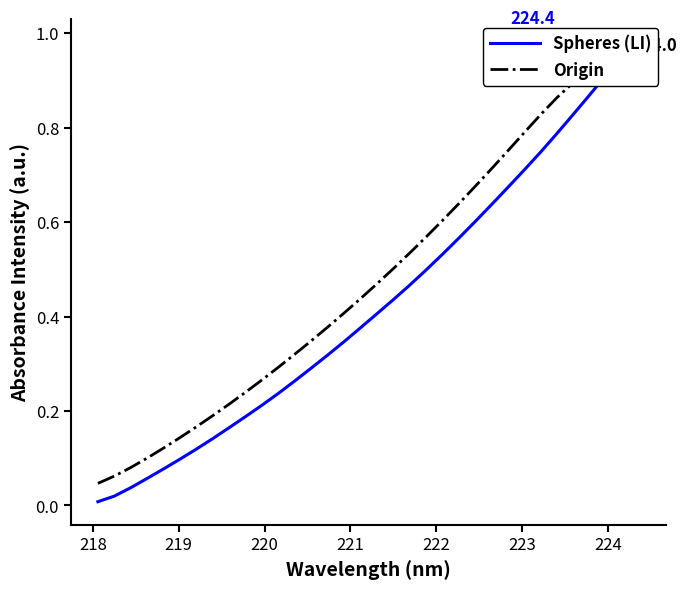

At how many categories does at least one series exceed 0?

34